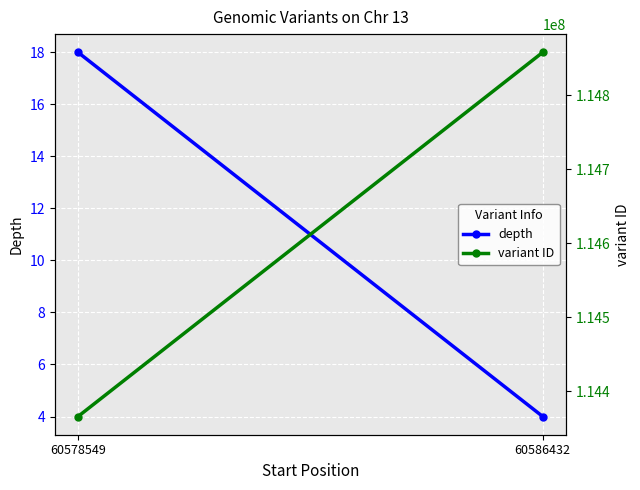

Which has a higher value, 60578549 or 60586432?

60578549